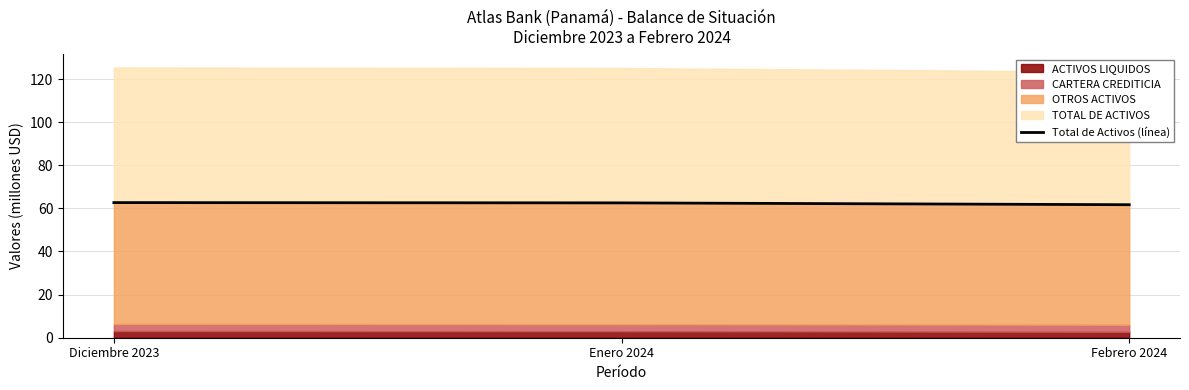

What is the approximate value at Febrero 2024?

61.7